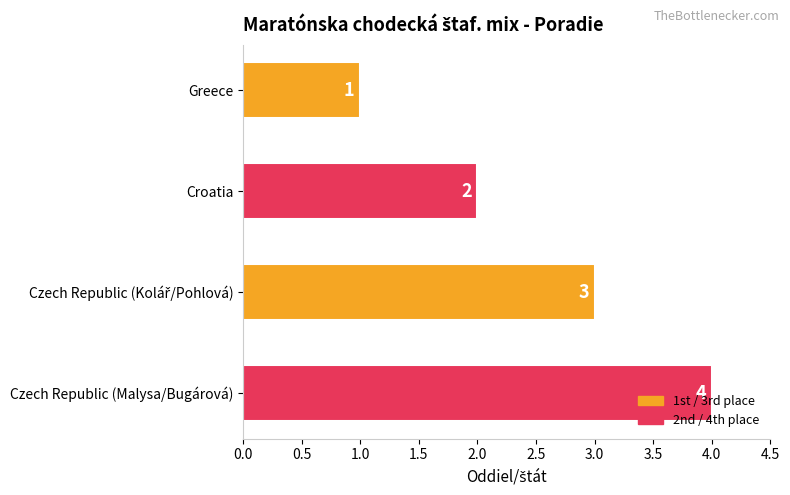

What is the sum of the values at Czech Republic (Malysa/Bugárová) and Croatia?

6